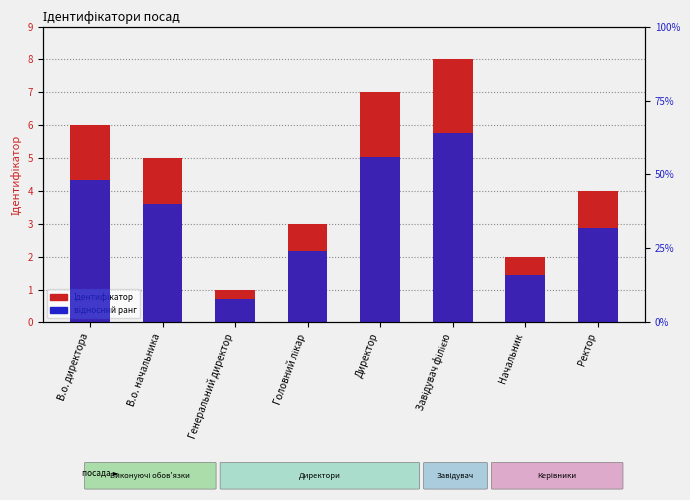

Rank the series by their average value, from highest to lowest.

Ідентифікатор, відносний ранг